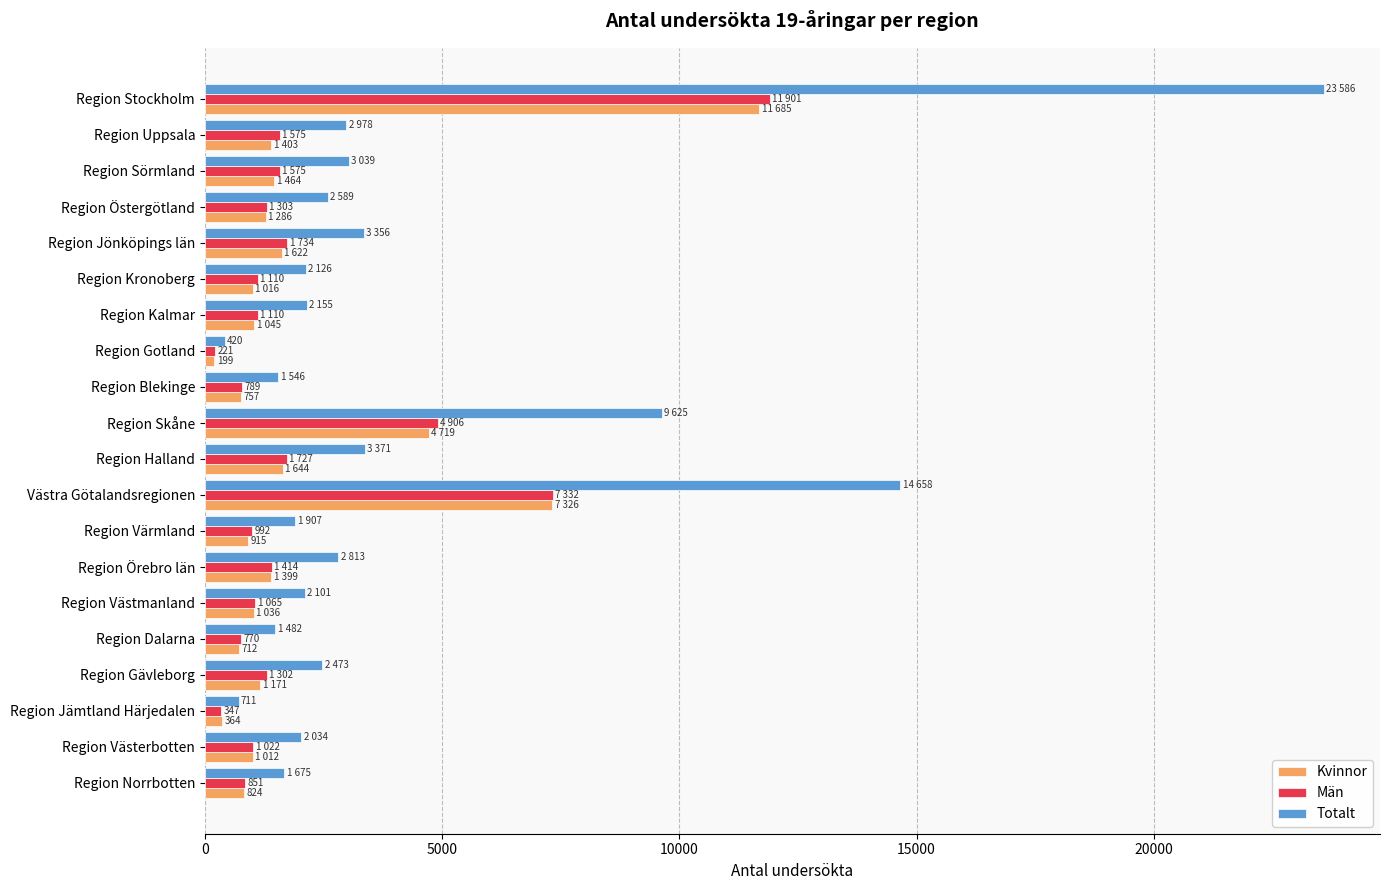

Read the Totalt value at Region Örebro län.

2813